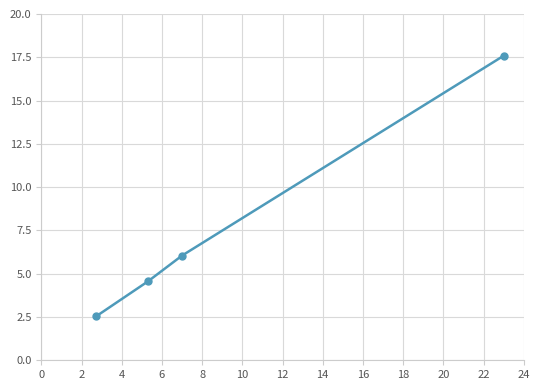

What is the value of the 3rd point from the left?

6.0